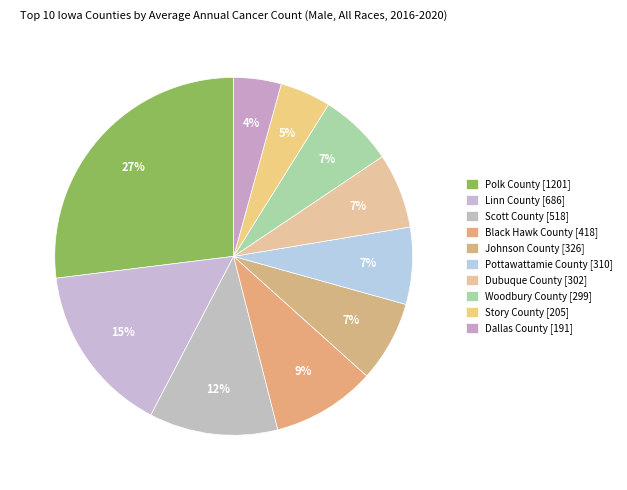

Is Johnson County the majority of the pie?

No